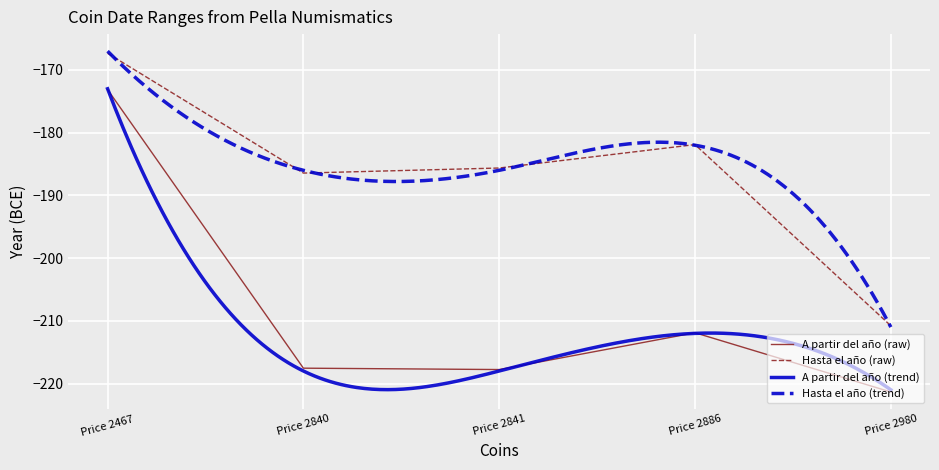

What are all the series names shown in the legend?

A partir del año, Hasta el año